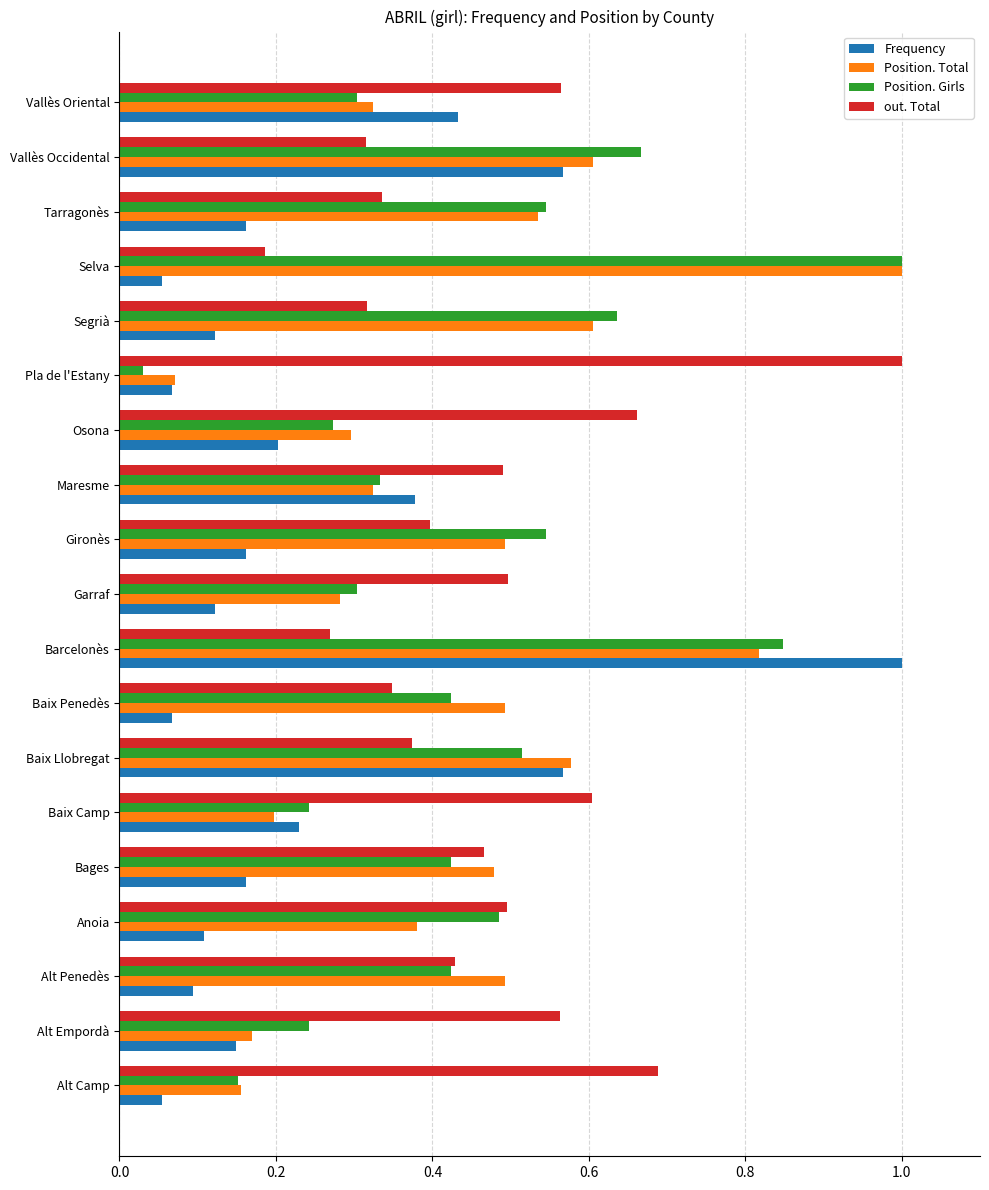

Which series changed the most between Alt Penedès and Baix Llobregat?

Frequency